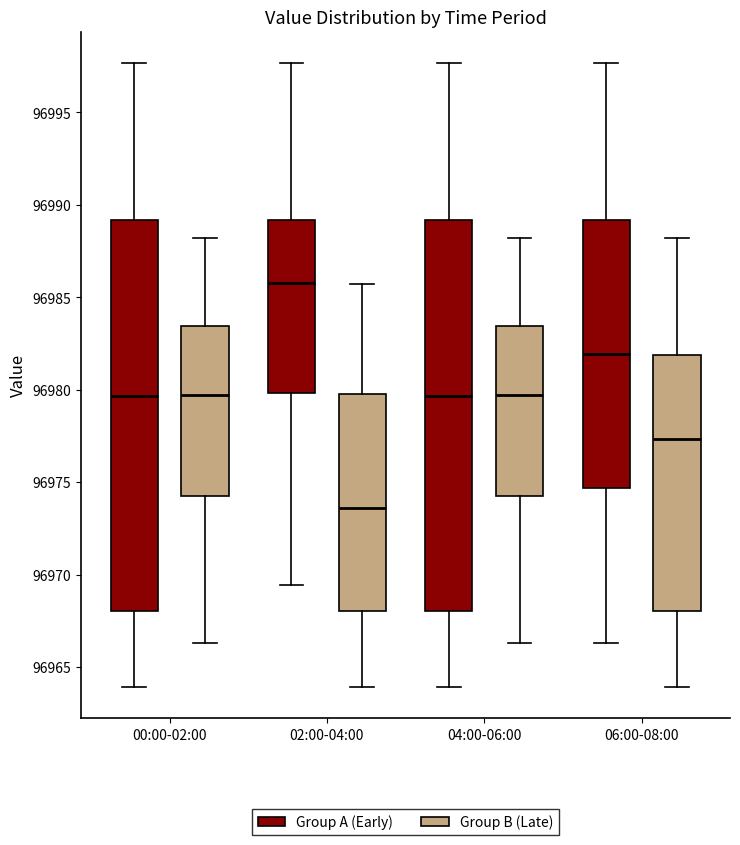

Where is the lower edge of the box for 00:00-02:00 (Group A (Early)) on the y-axis? The values are not printed on the chart, so give them approximately, as read against the axis.

96968.0